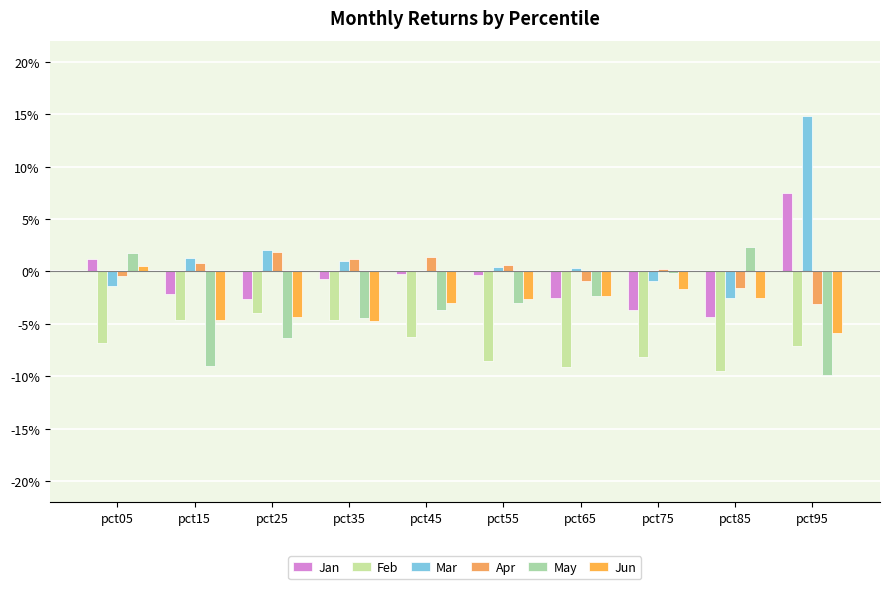

What is the lowest value of the May series?

-0.1